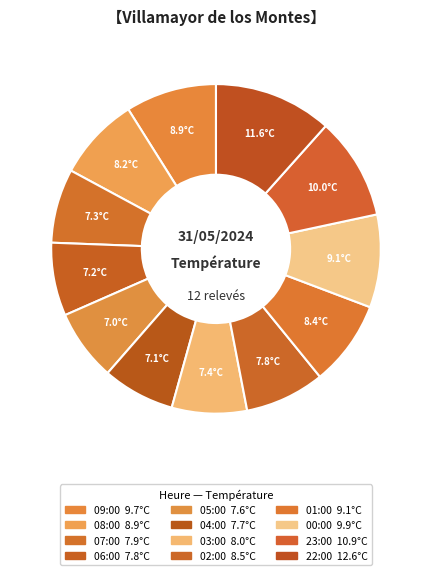

Is the sum of 00:00 and 09:00 greater than half?

No